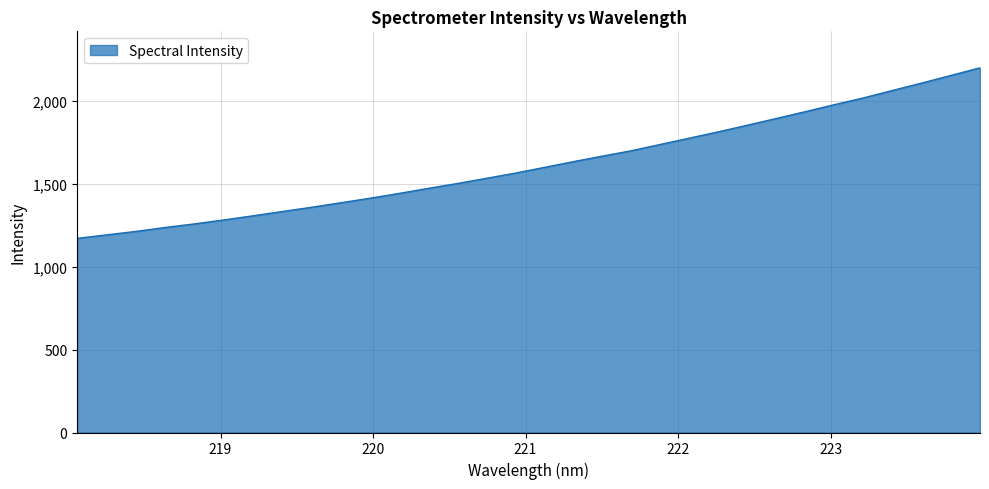

What is the sum of all values?

51806.1